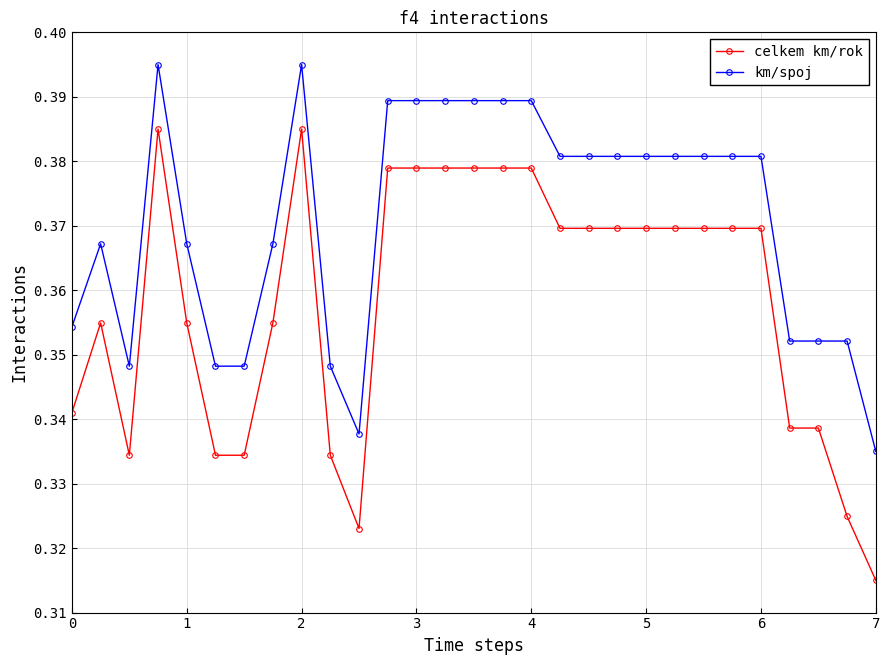

True or false: km/spoj and celkem km/rok cross at least once.

False